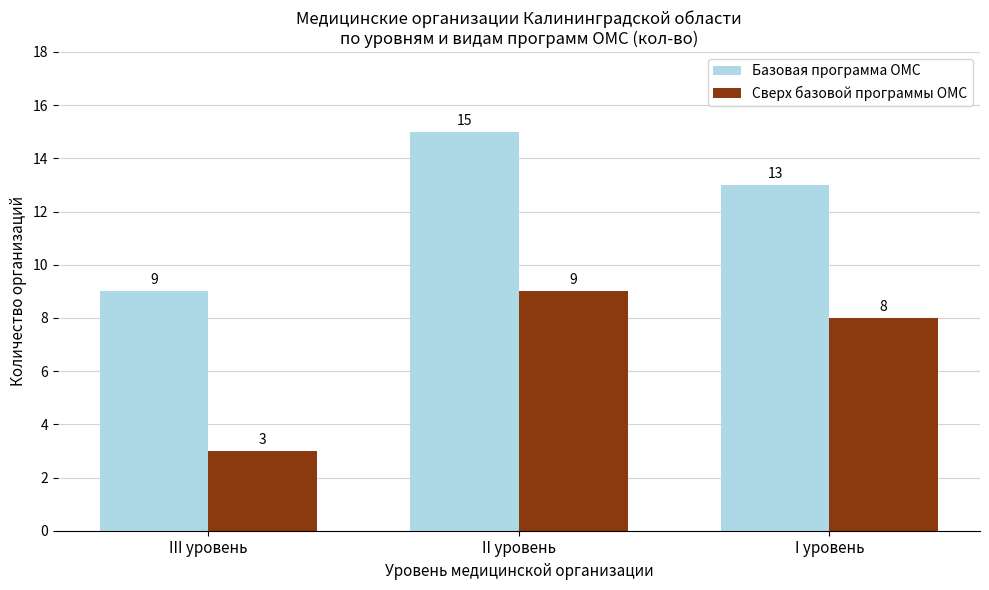

Count the number of categories in the chart.

3